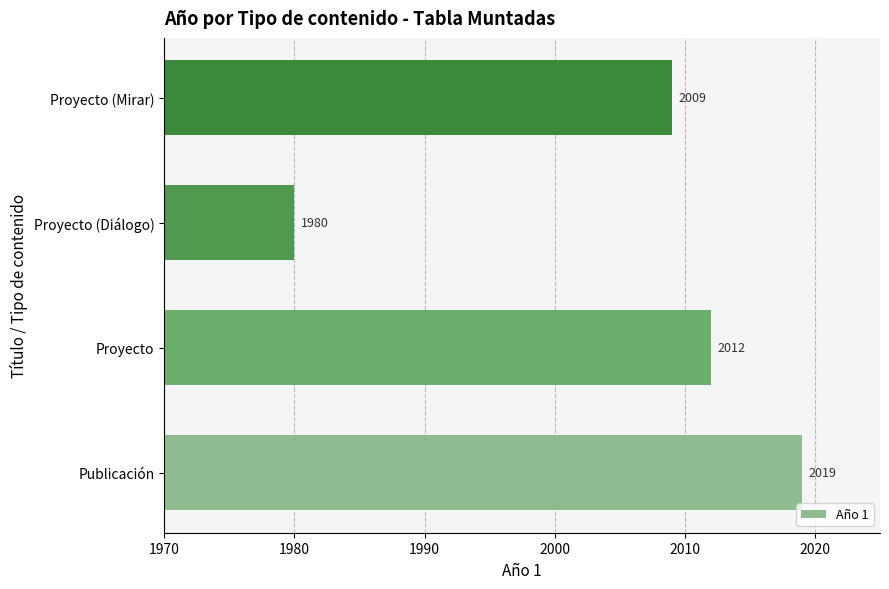

List the labels in order of value, largest first.

Publicación, Proyecto, Proyecto (Mirar), Proyecto (Diálogo)